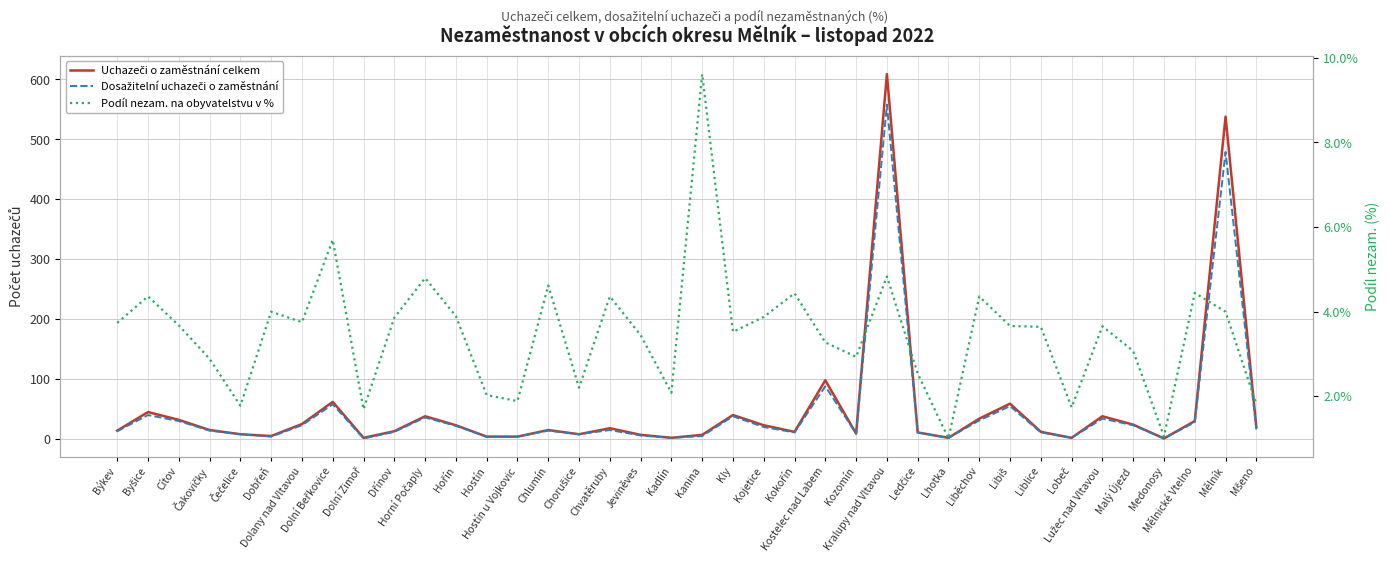

Does the chart display data point markers on the line(s)?

No